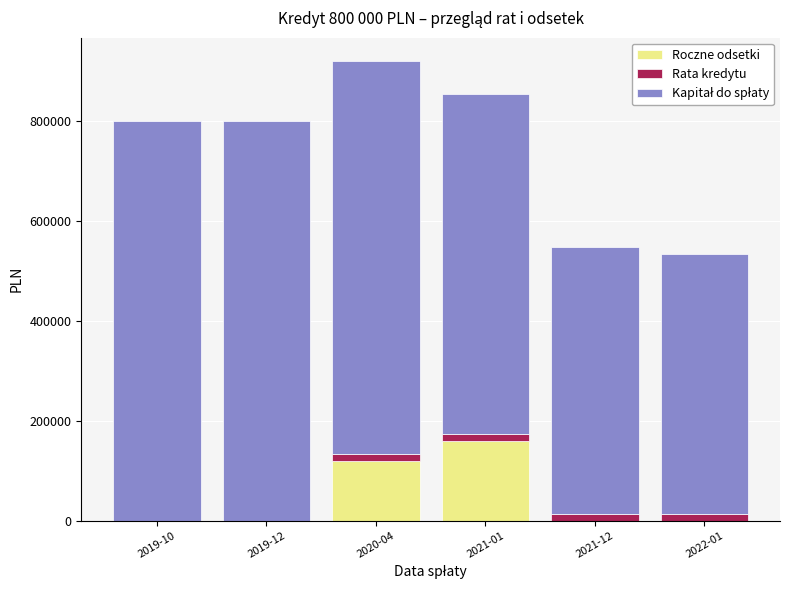

At which category is the sum across all series the highest?

2020-04